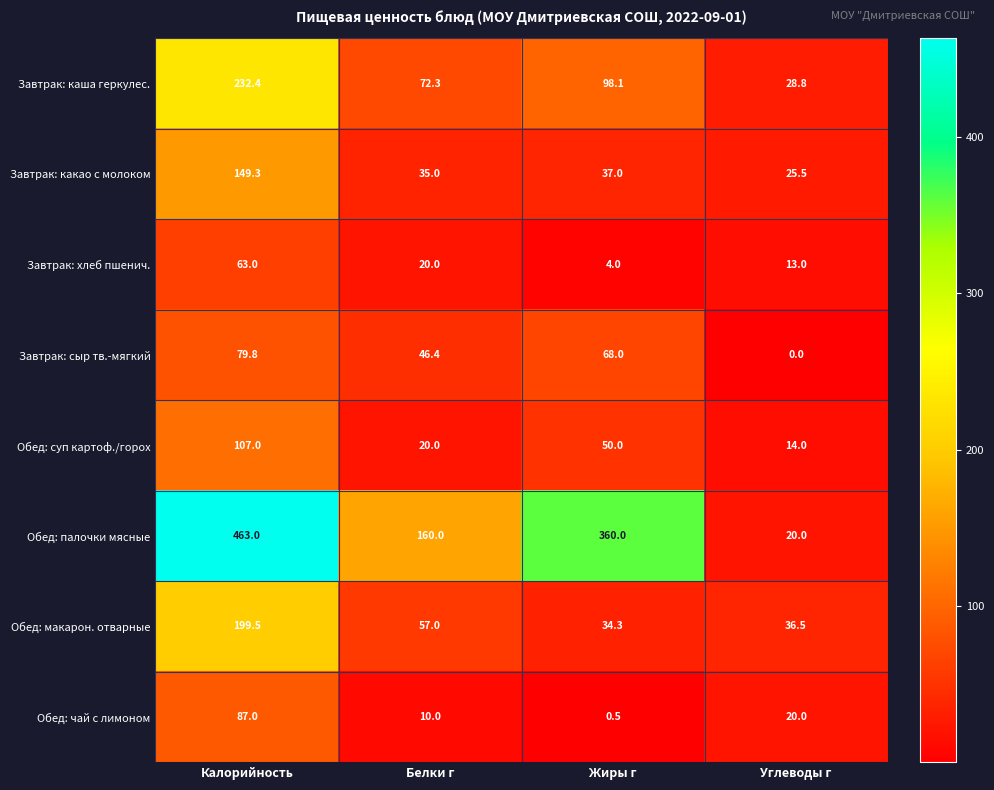

What is the difference between the Завтрак: хлеб пшенич. values at Белки г and Калорийность?

43.0